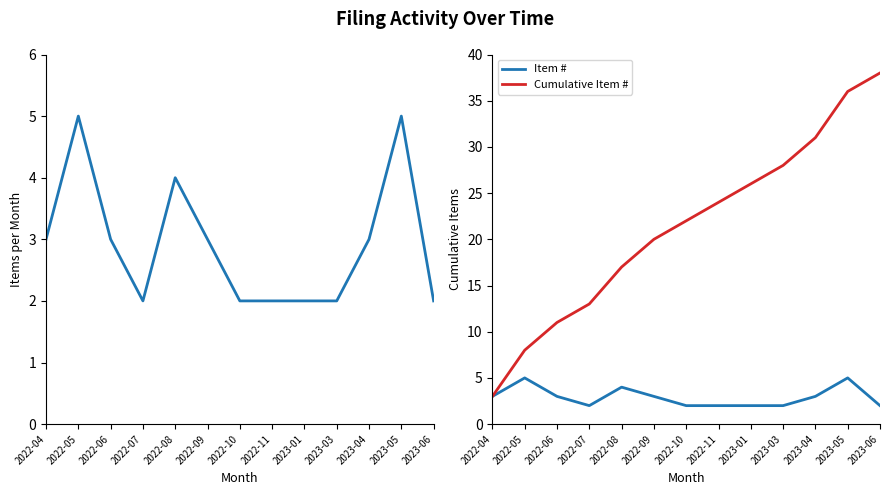

True or false: Item # and Cumulative Item # cross at least once.

False